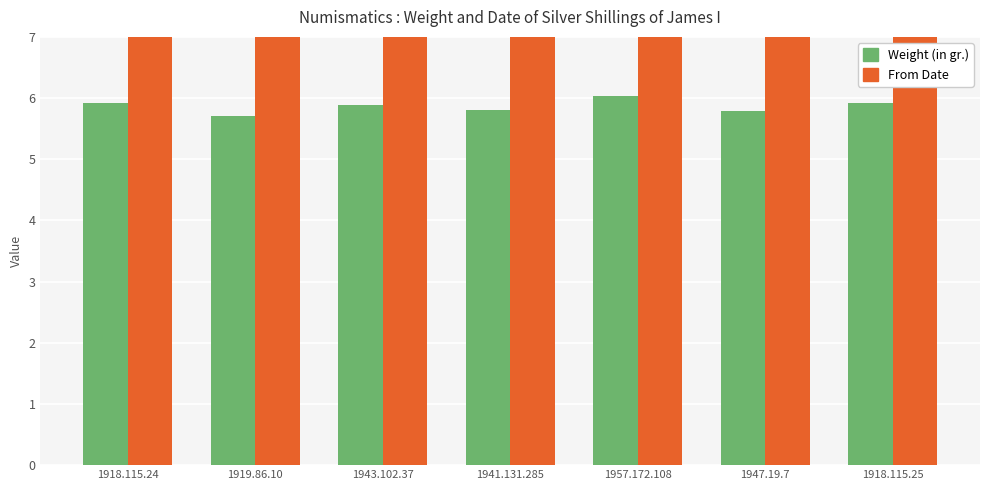

At which label does Weight (in gr.) reach its peak?

1957.172.108